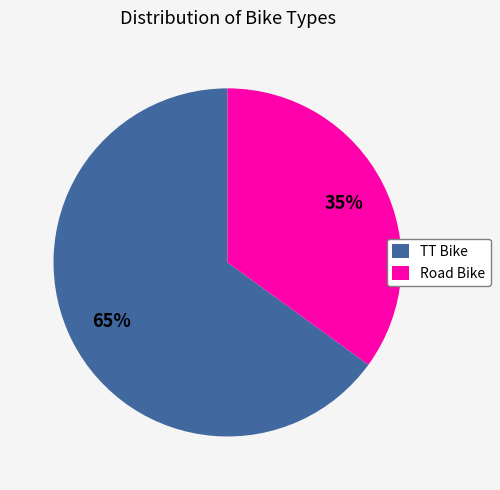

Rank the categories by value from lowest to highest.

Road Bike, TT Bike